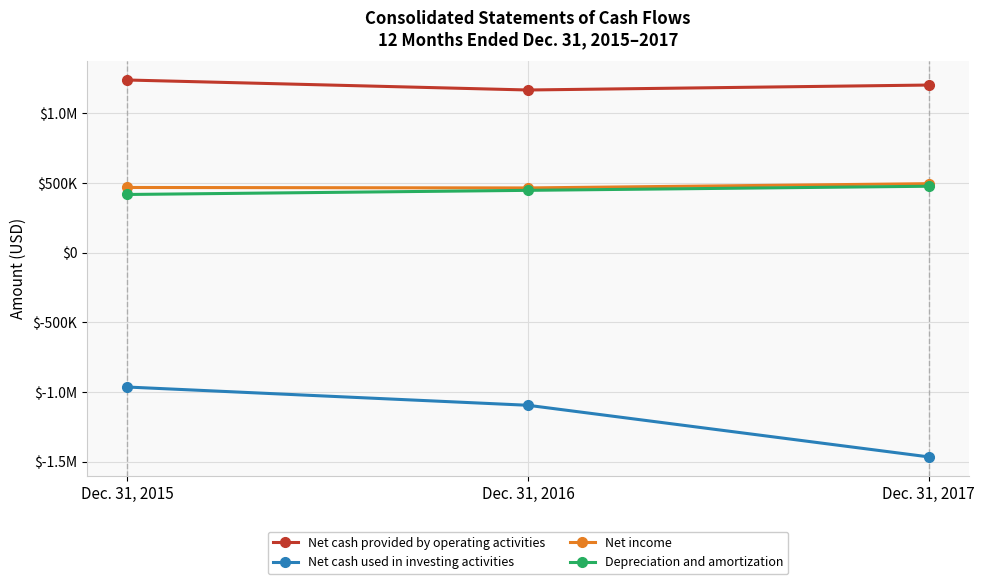

Where does the Net cash provided by operating activities series first go above 1201760?

Dec. 31, 2015